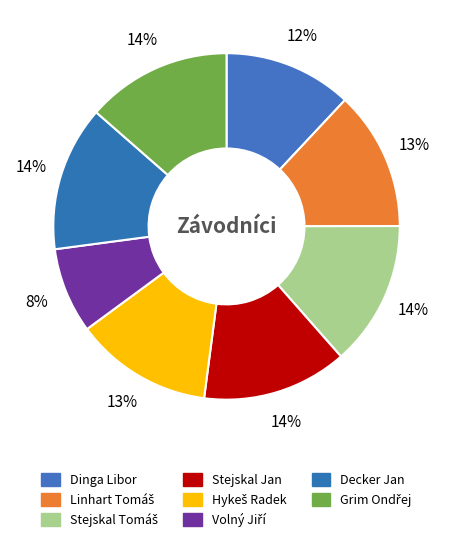

To the nearest percent, what is the average slice percentage?

12%